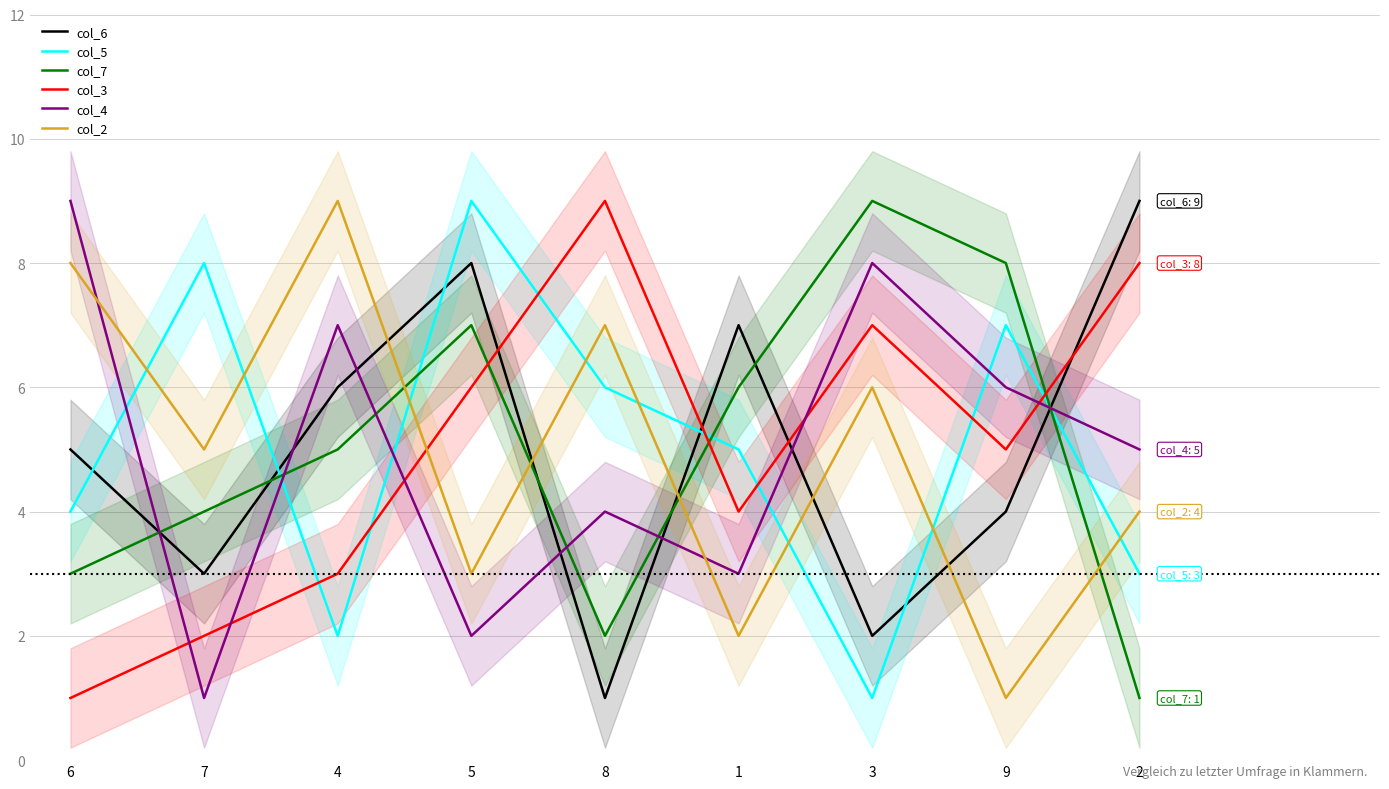

Reading left to right, transcribe all the data shown in this chart.

col_6: 5	3	6	8	1	7	2	4	9
col_5: 4	8	2	9	6	5	1	7	3
col_7: 3	4	5	7	2	6	9	8	1
col_3: 1	2	3	6	9	4	7	5	8
col_4: 9	1	7	2	4	3	8	6	5
col_2: 8	5	9	3	7	2	6	1	4